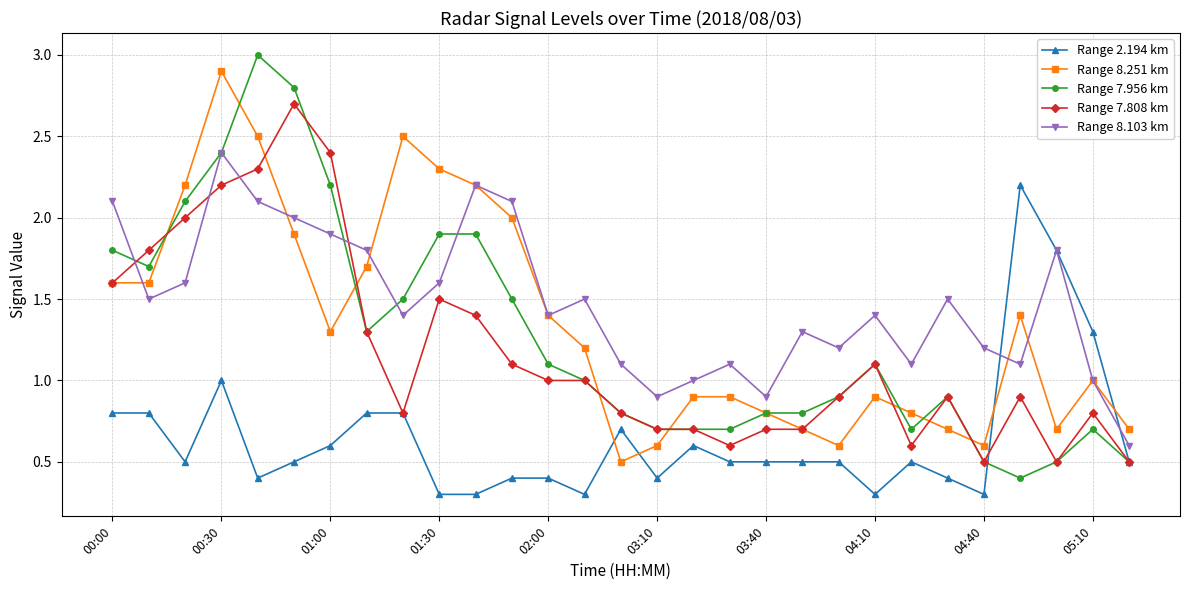

Which series has the largest total across all categories?

Range 8.103 km